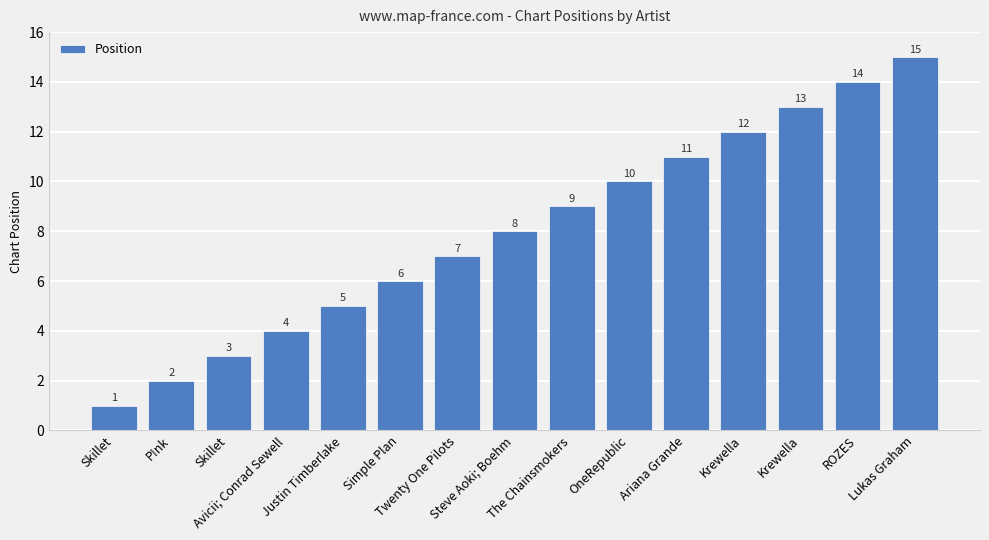

What is the approximate value at ROZES?

14